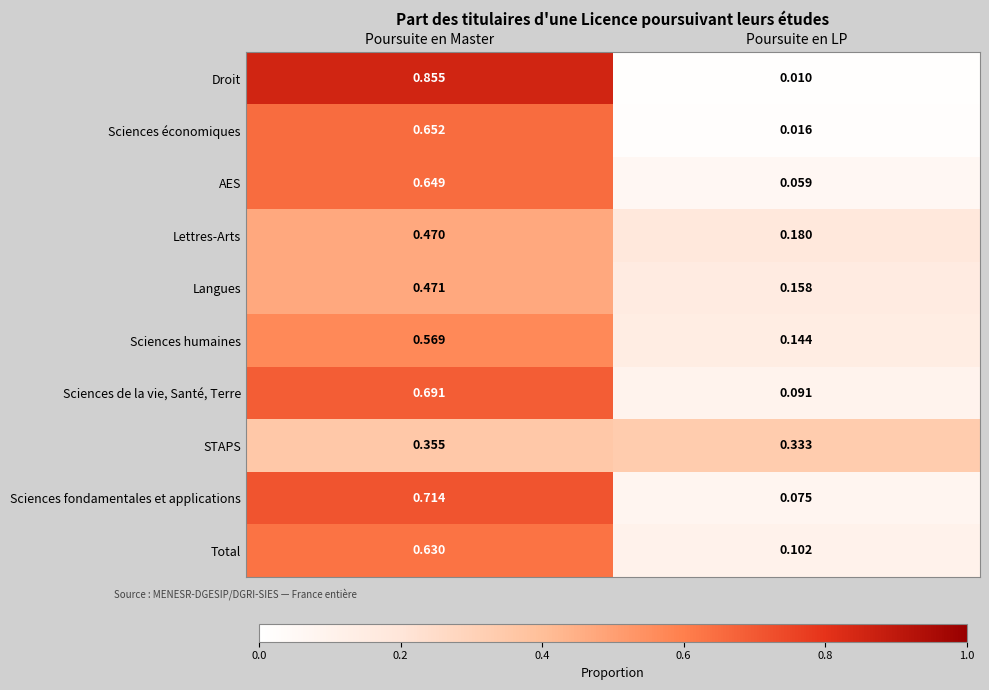

At Poursuite en Master, list the series in order from largest to smallest.

Droit, Sciences fondamentales et applications, Sciences de la vie, Santé, Terre, Sciences économiques, AES, Total, Sciences humaines, Langues, Lettres-Arts, STAPS